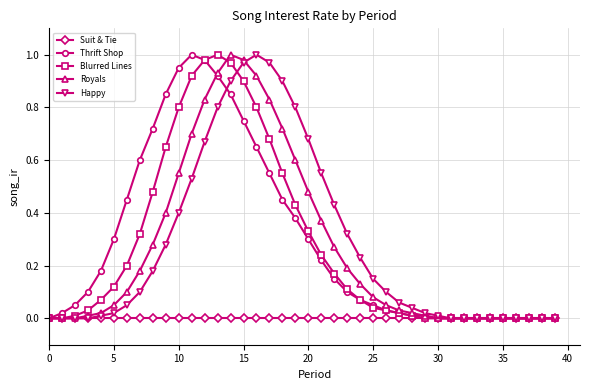

How many lines are shown in the chart?

5